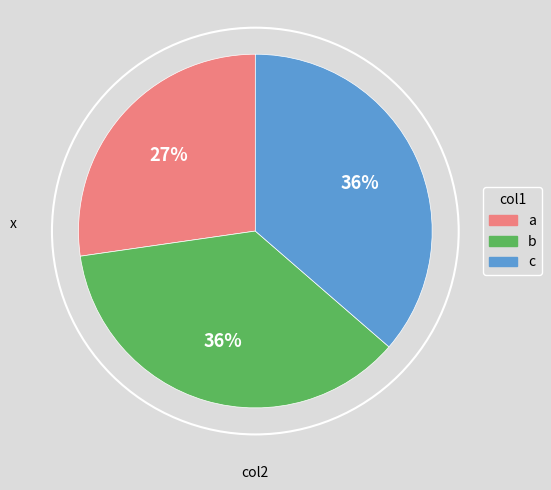

Does any single category account for the majority?

No